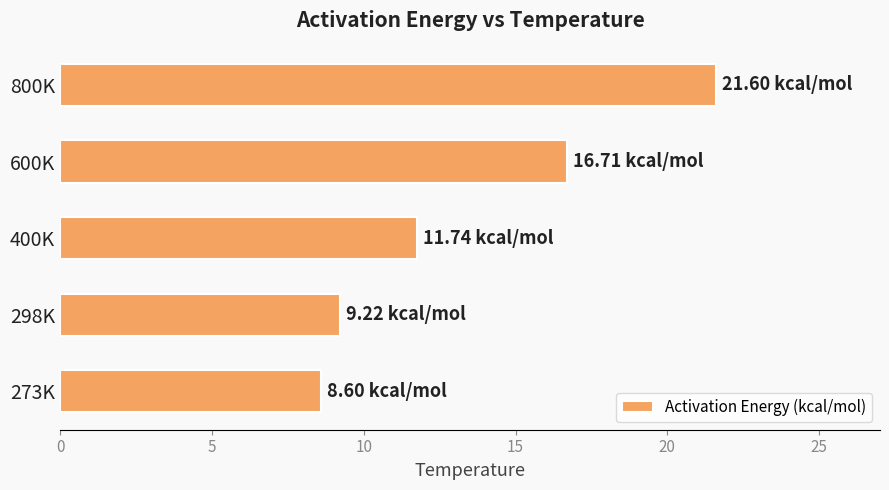

Between 273K and 600K, which is larger?

600K